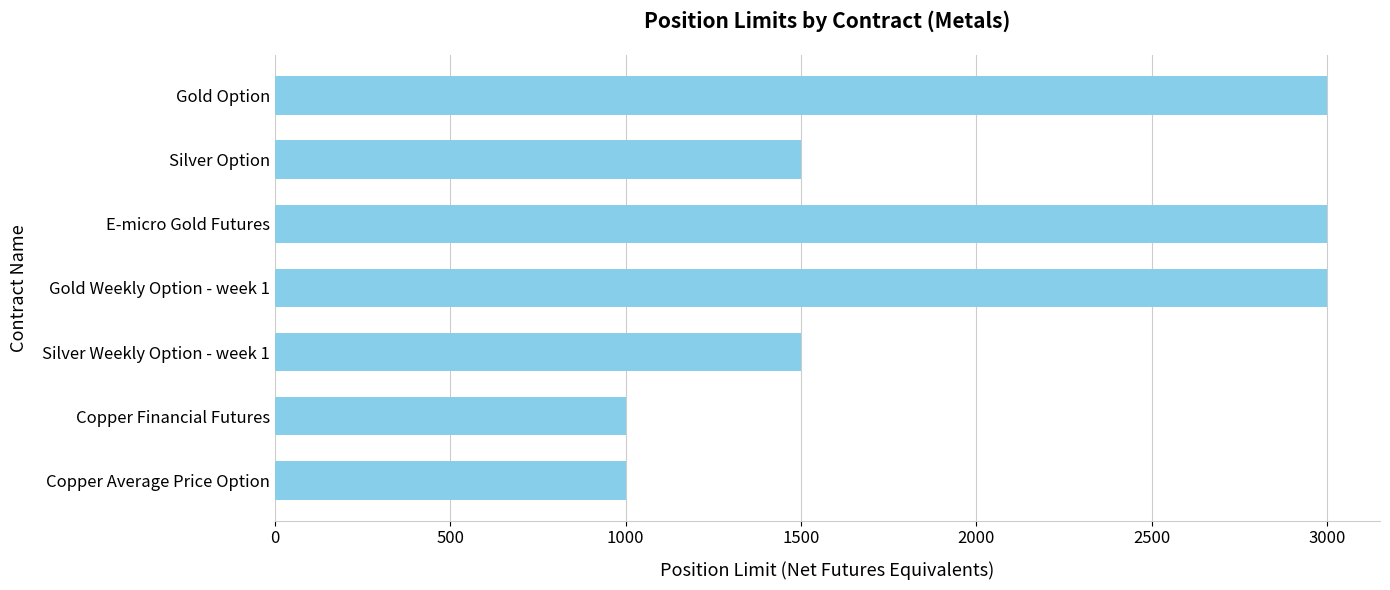

What is the minimum value shown in the chart?

1000